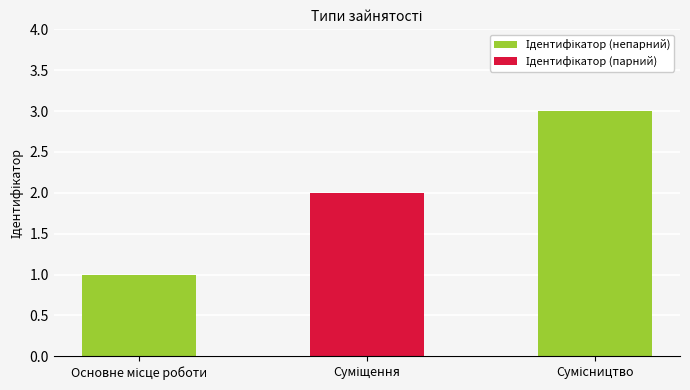

What is the sum of all values?

6